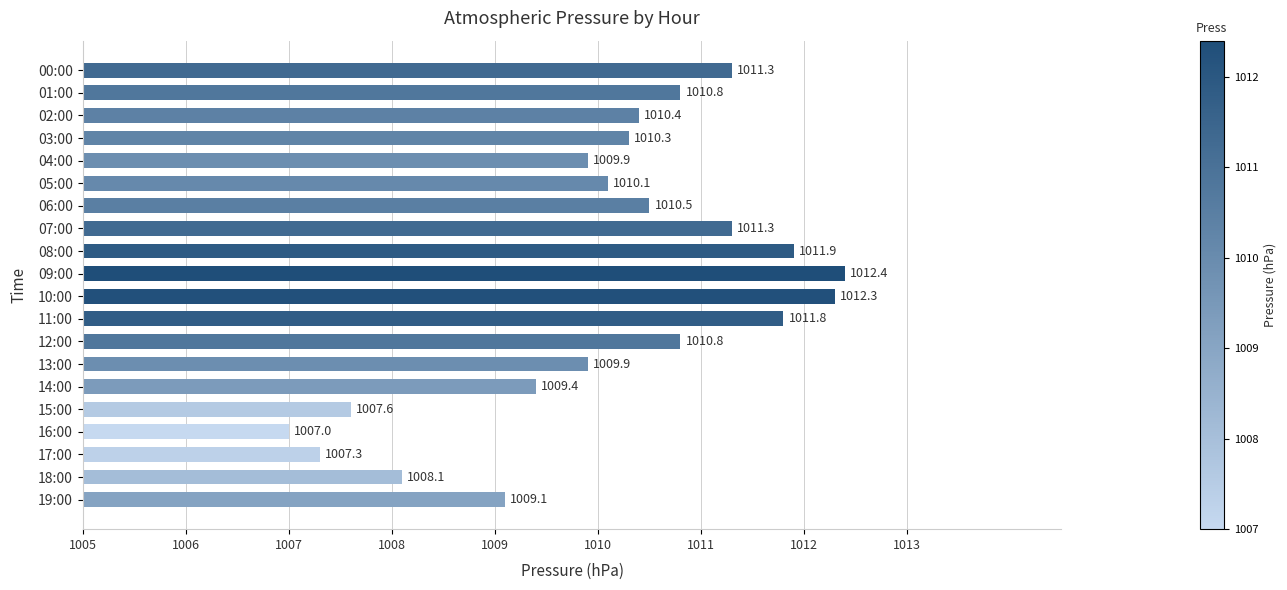

What is the difference between the maximum and second lowest values?

5.1